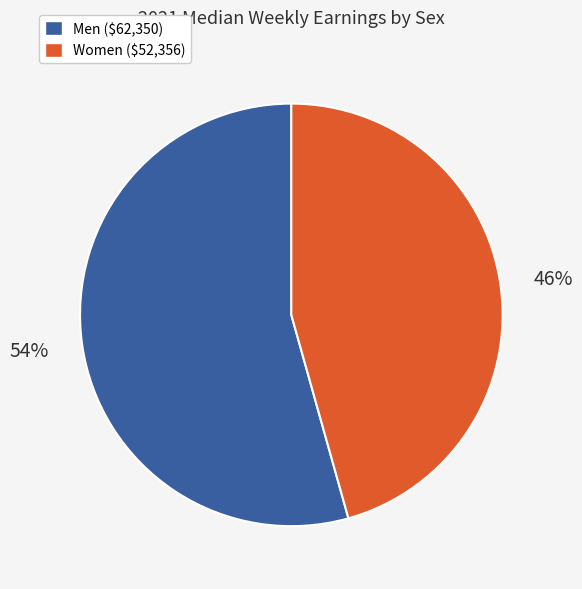

Which category has the smallest portion of the pie?

Women